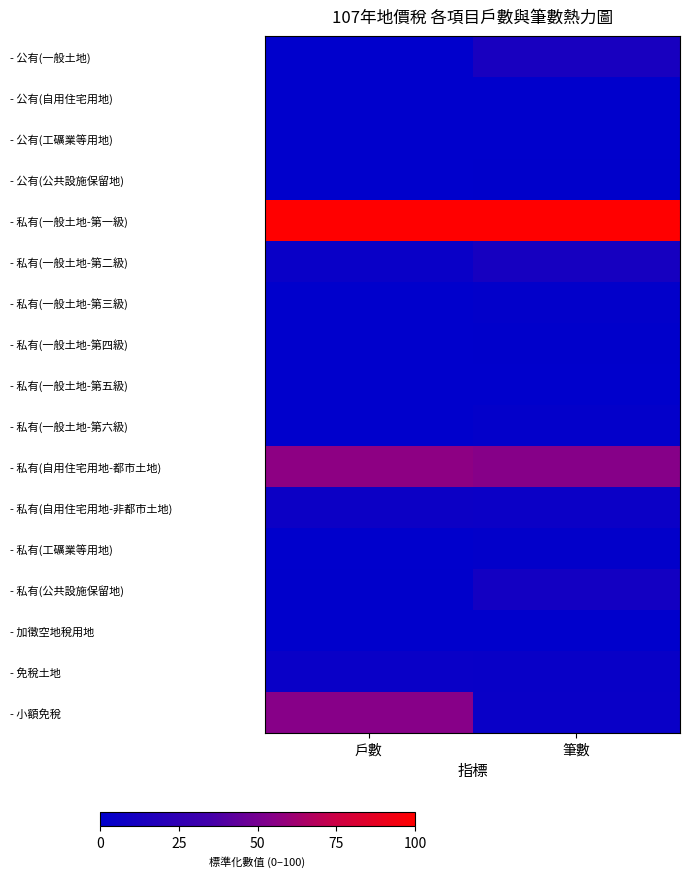

What is the total value across all series at 戶數?

229.2